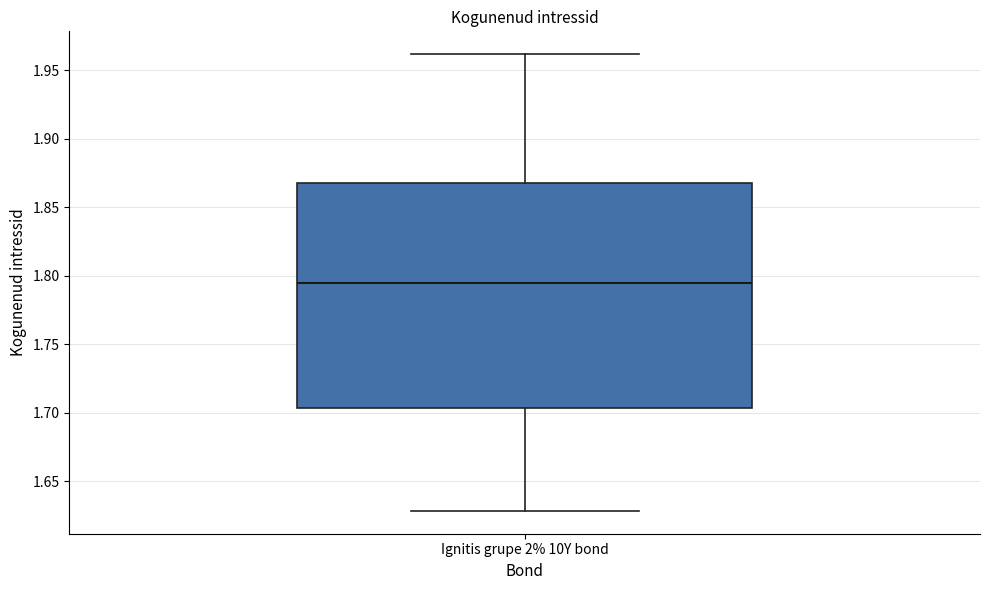

Transcribe this box plot: give where the median line is, the range the box spans, and where the two whiskers end, as read against the y-axis. The values are not printed on the chart, so give them approximately, as read against the axis.

median 1.795, box 1.705 to 1.865, whiskers 1.630 to 1.960